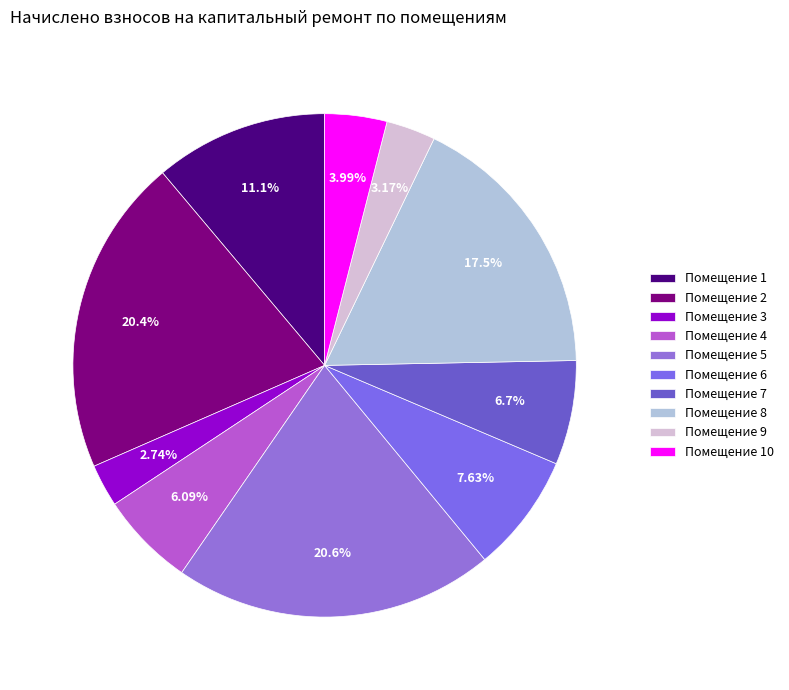

Count the number of slices in the pie.

10